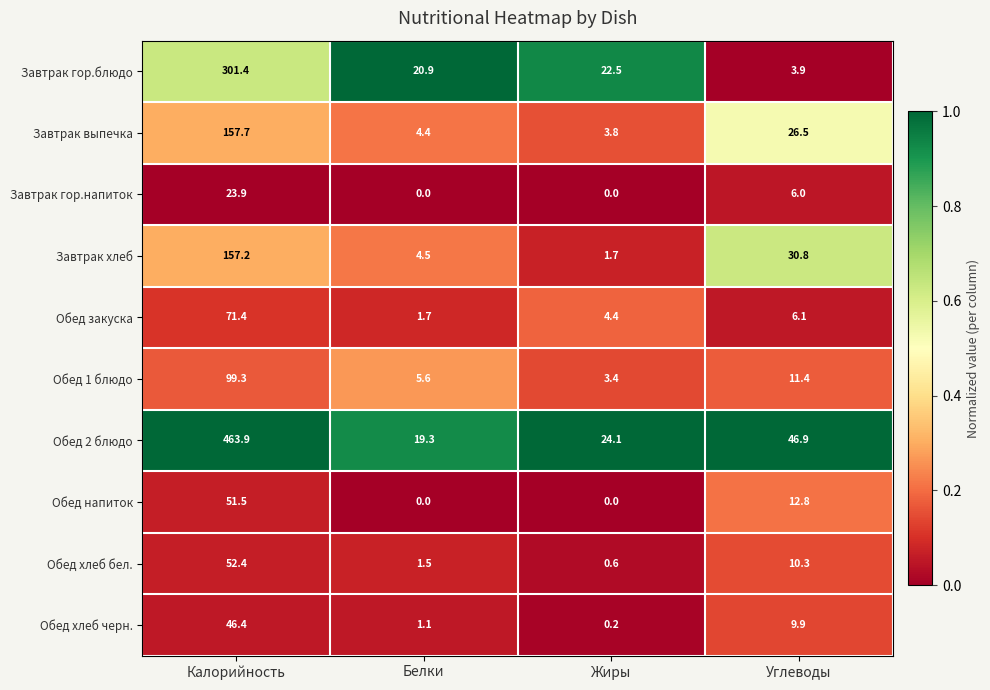

What is the difference between the highest and lowest values at Белки?

20.9